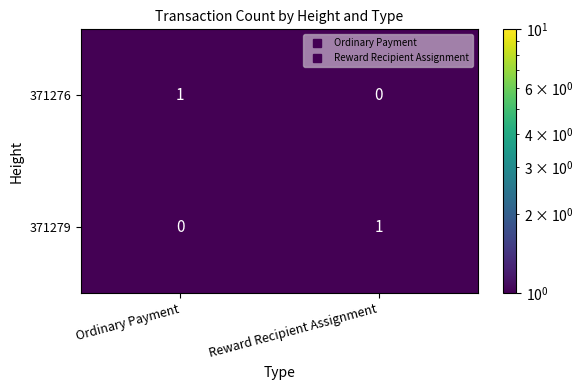

Reading left to right, list all the values displayed in this chart.

371276: Ordinary Payment=1	Reward Recipient Assignment=0
371279: Ordinary Payment=0	Reward Recipient Assignment=1